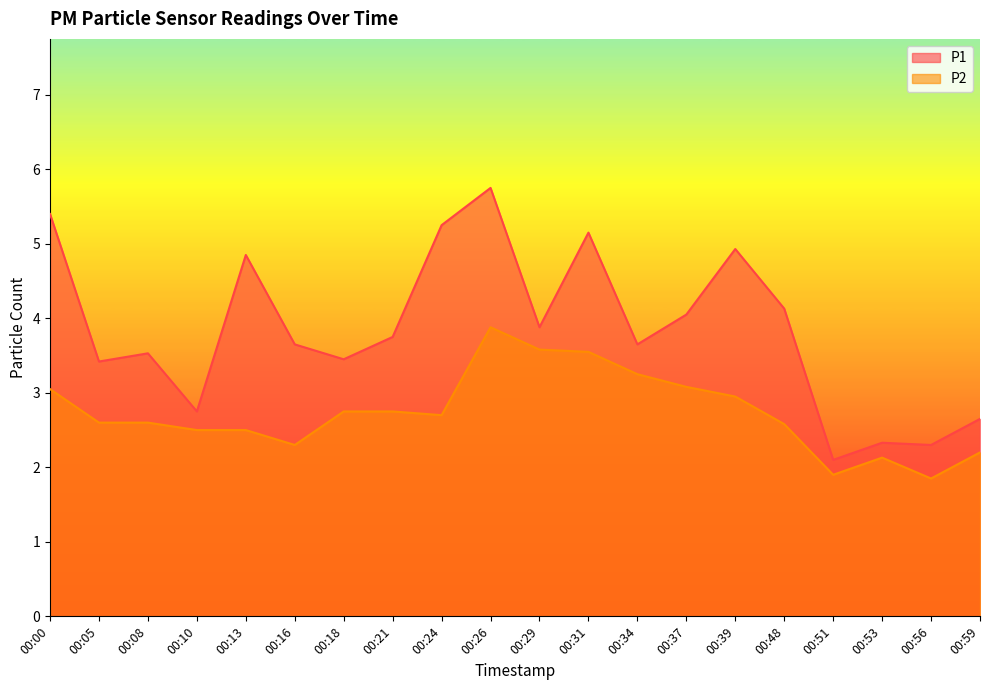

True or false: P1 and P2 cross at least once.

False